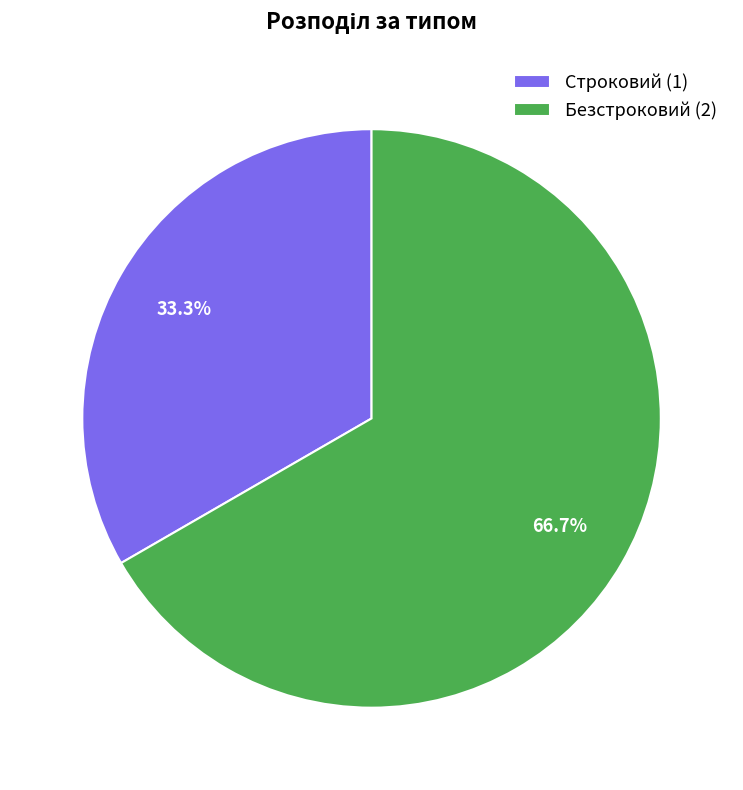

Which slice is the largest?

Безстроковий